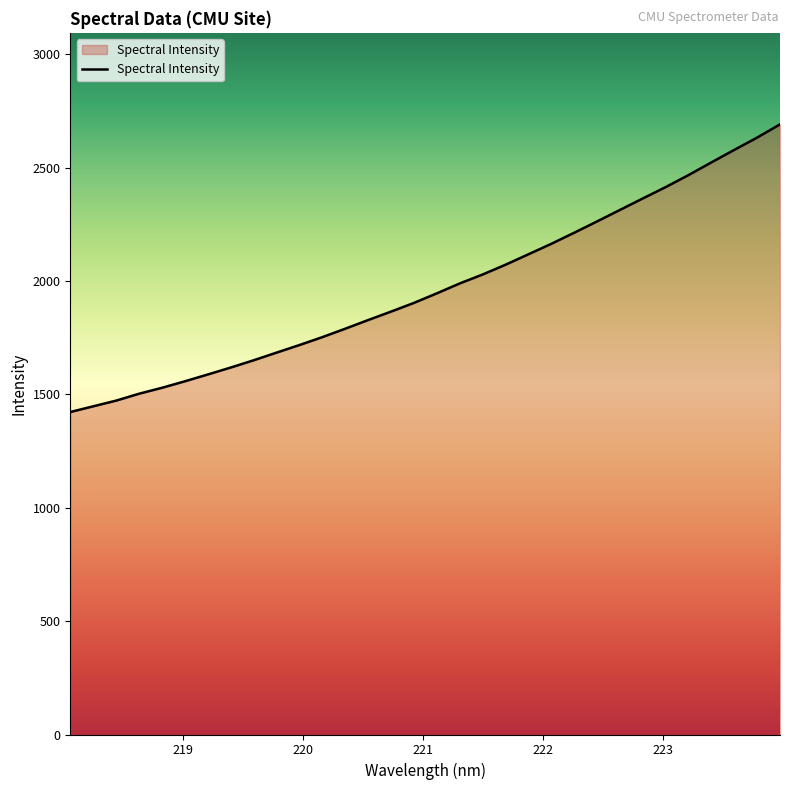

What is the minimum value shown in the chart?

1422.3